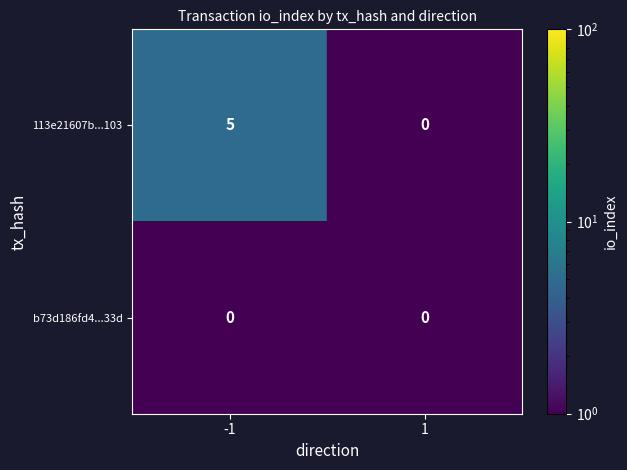

Between -1 and 1, which series saw the biggest shift?

113e21607b...103